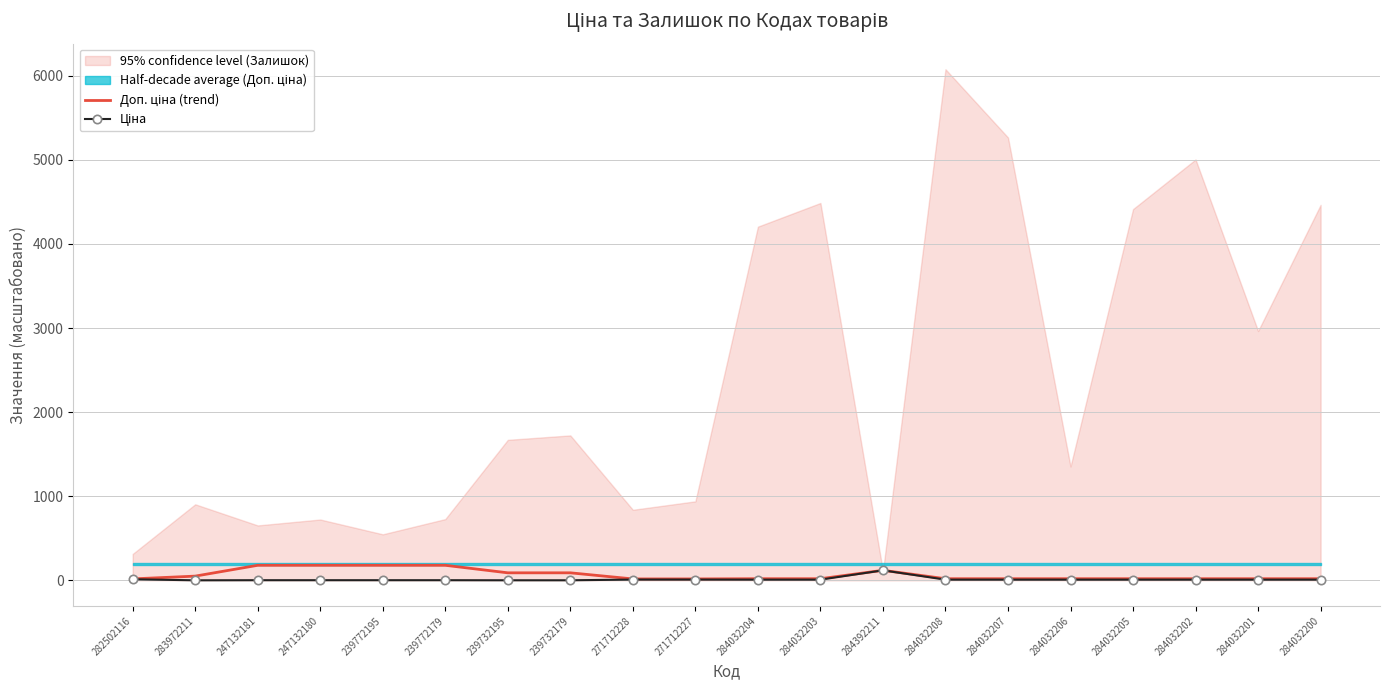

Reading left to right, transcribe all the data shown in this chart.

Доп. ціна (trend): 17.4	50.3	179.2	179.2	179.2	179.2	89.6	89.6	17.0	17.0	19.4	19.4	119.3	19.4	19.4	19.4	19.4	19.4	19.4	19.4
Ціна: 12.9	0.5	1.8	1.8	1.8	1.8	0.9	0.9	9.3	9.3	8.5	8.5	119.3	8.5	8.5	8.5	8.5	8.5	8.5	8.5